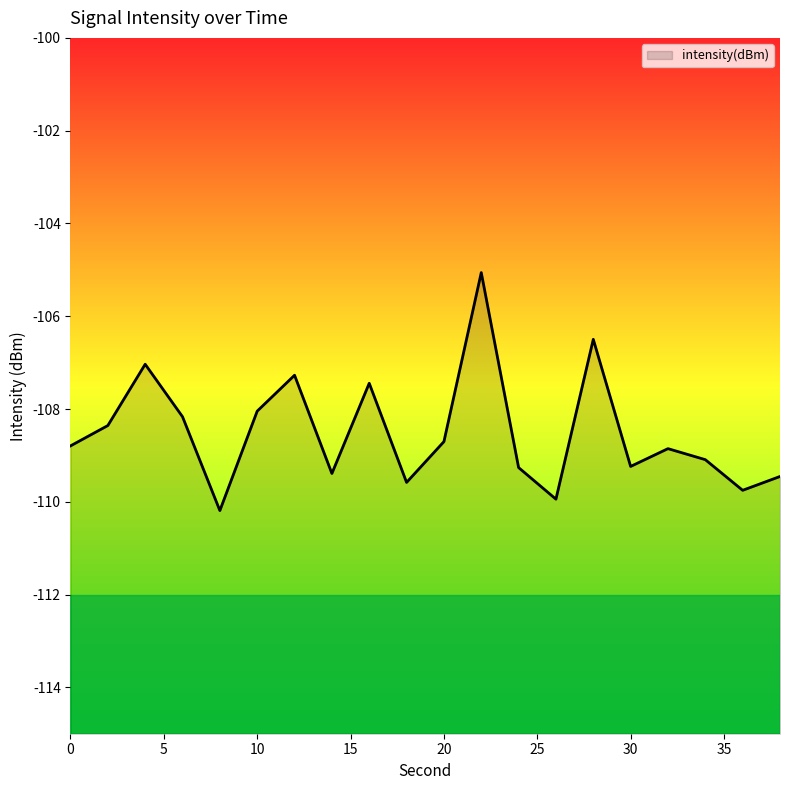

What is the value of the 10th point from the left?

-109.6